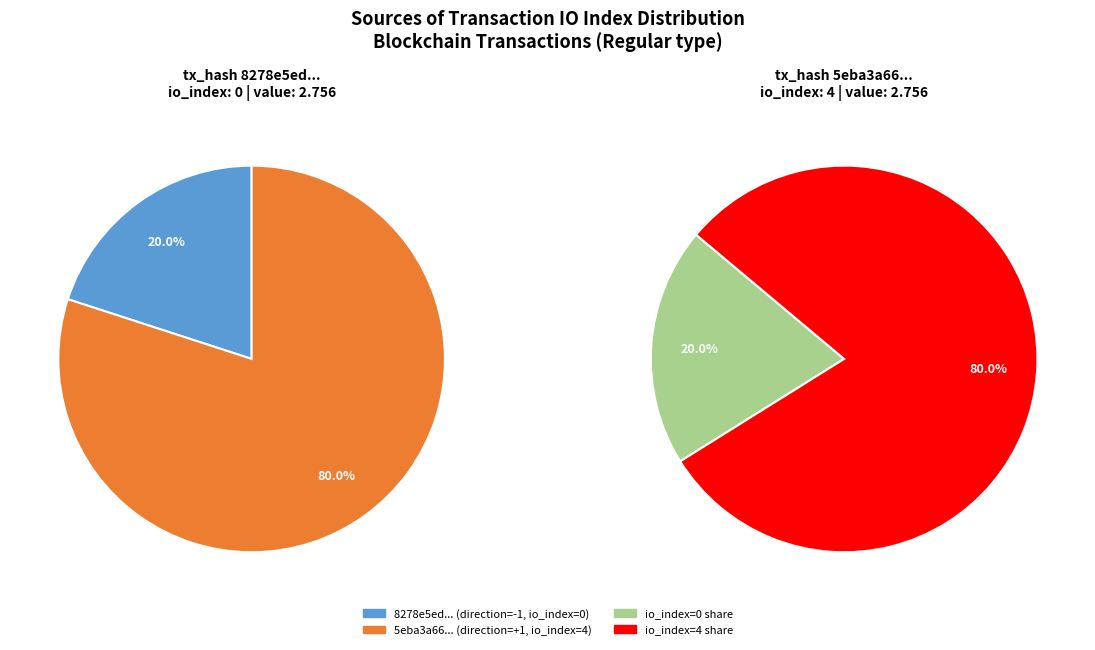

Is it true that tx_1 is 87% of the pie?

False